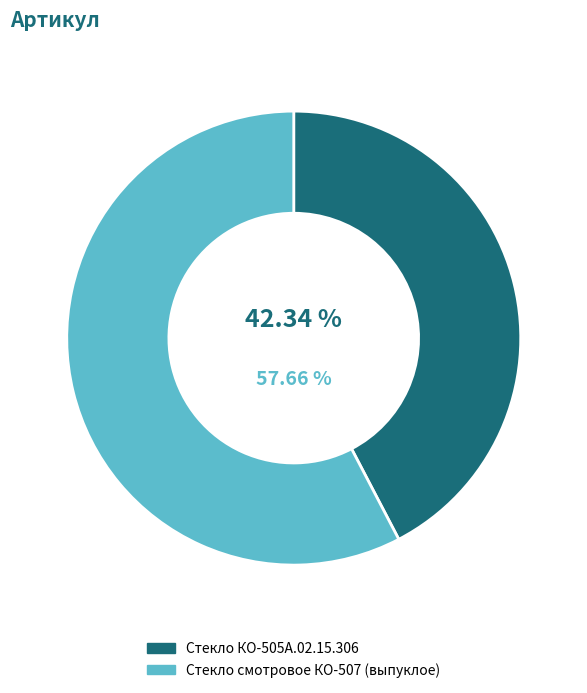

Which category has the biggest portion of the pie?

Стекло смотровое КО-507 (выпуклое)